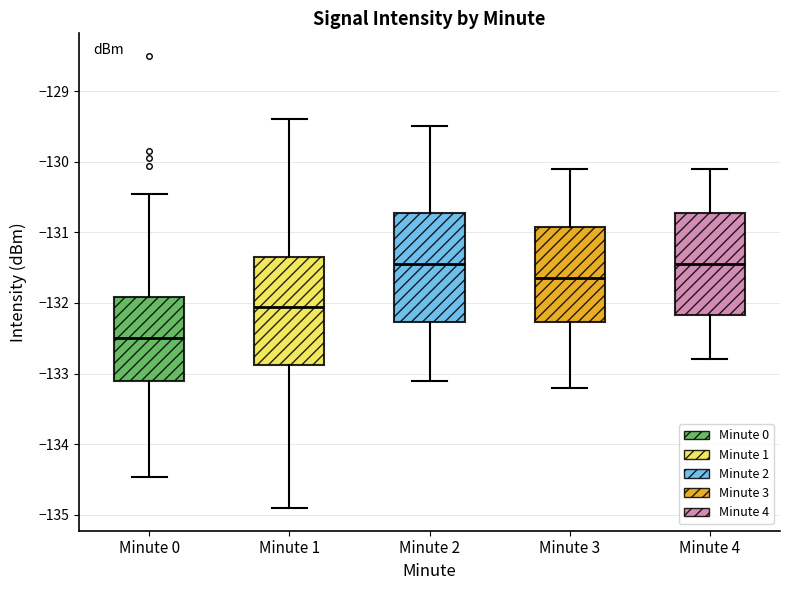

Which box's median line is the lowest?

Minute 0